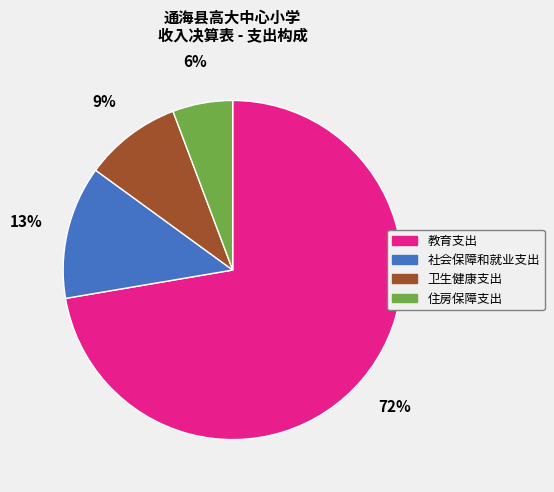

What percentage is the 教育支出 slice, to the nearest percent?

72%